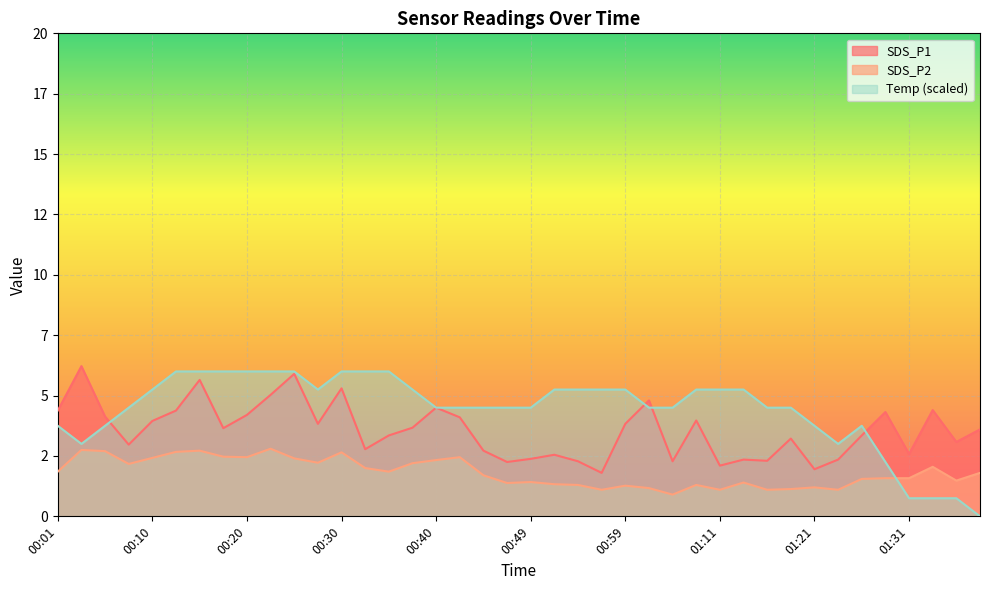

Which series has the widest spread of values?

Temp (scaled)